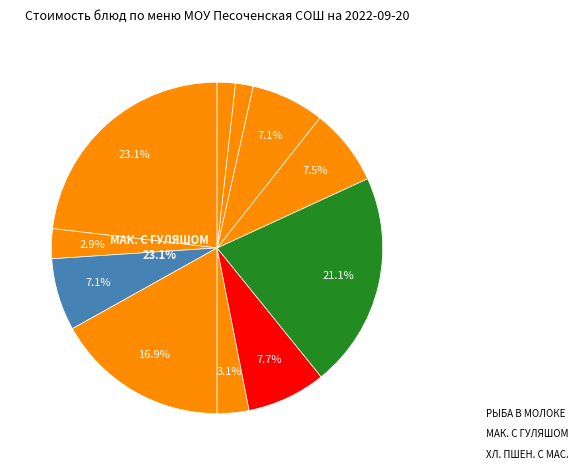

Count the number of slices in the pie.

11